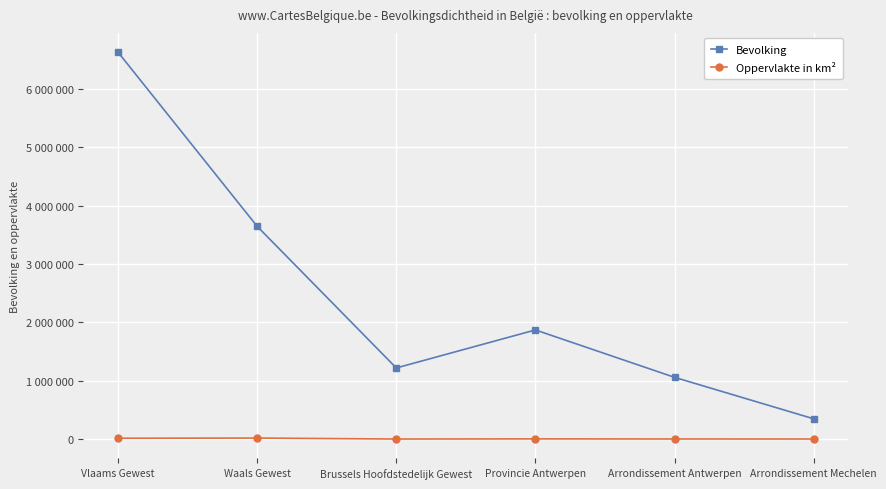

Does the chart have visible grid lines?

Yes